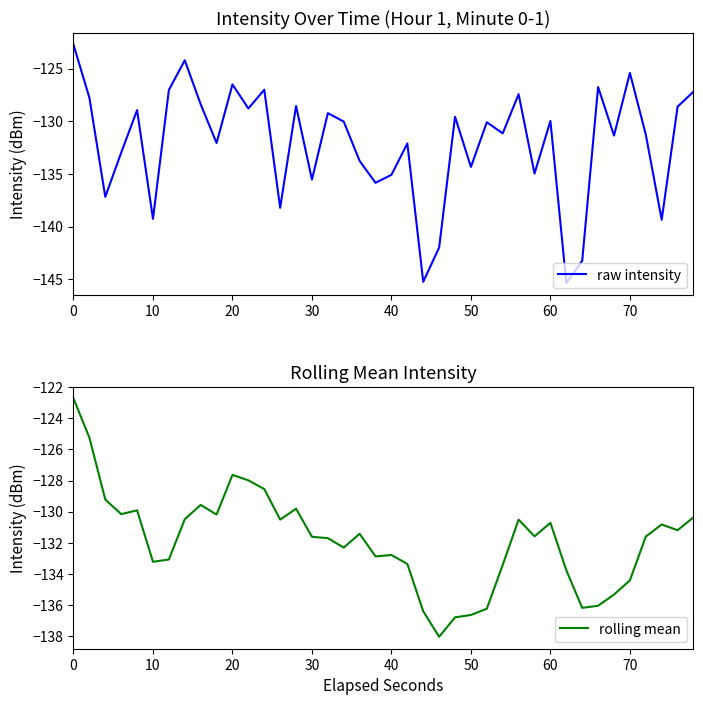

The raw intensity series shows -79.7 at 0. True or false?

False